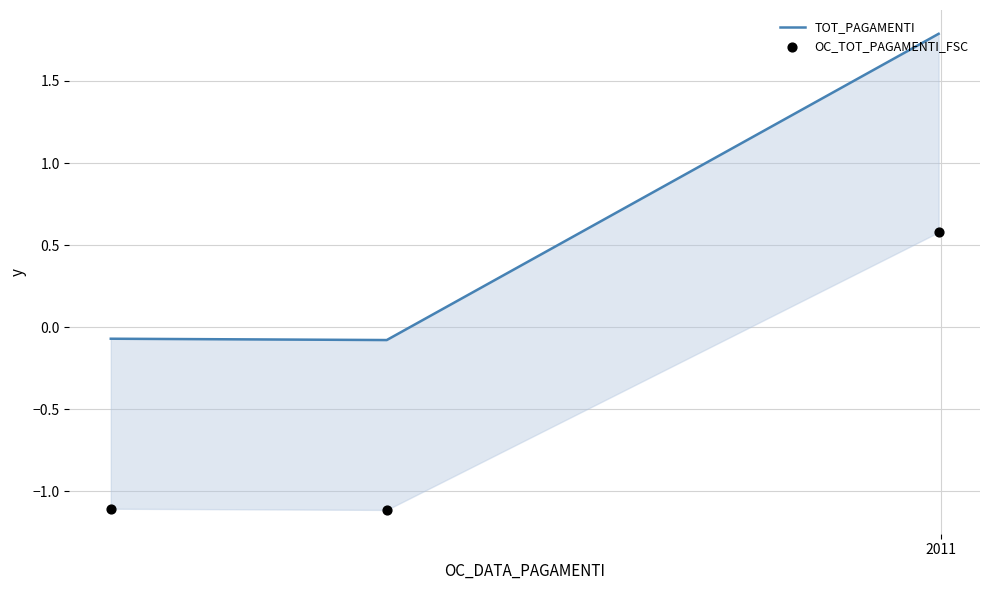

Which series has the widest spread of Y values?

TOT_PAGAMENTI